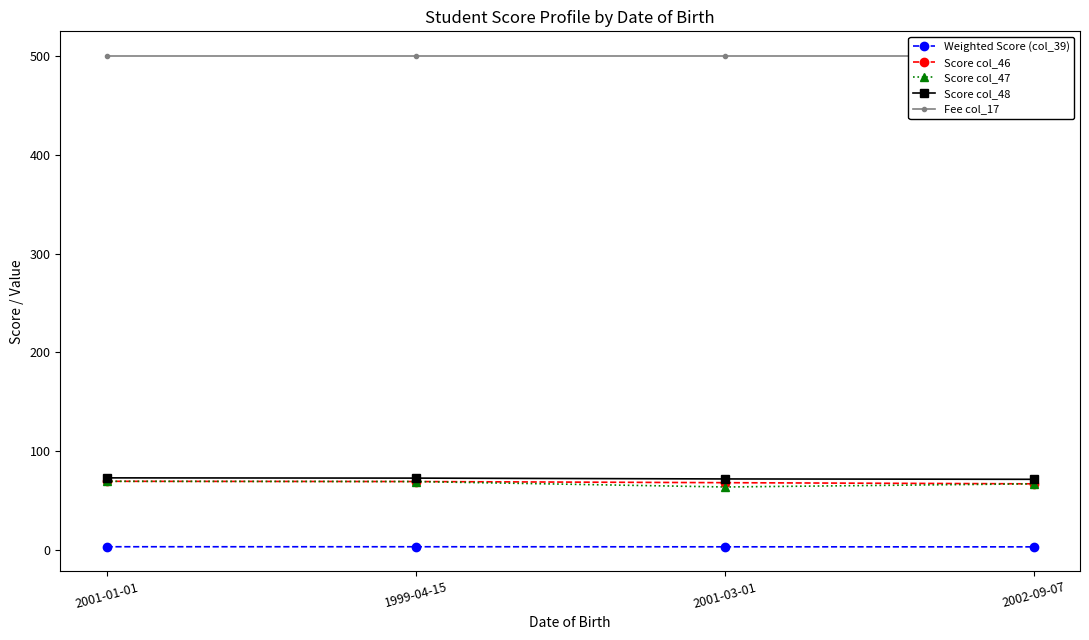

How many lines are shown in the chart?

5